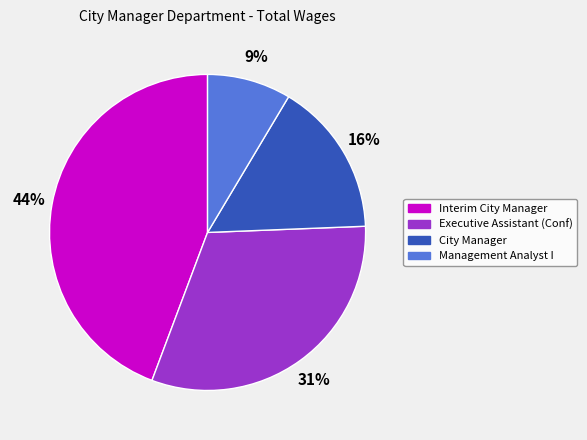

How many segments does this pie chart have?

4